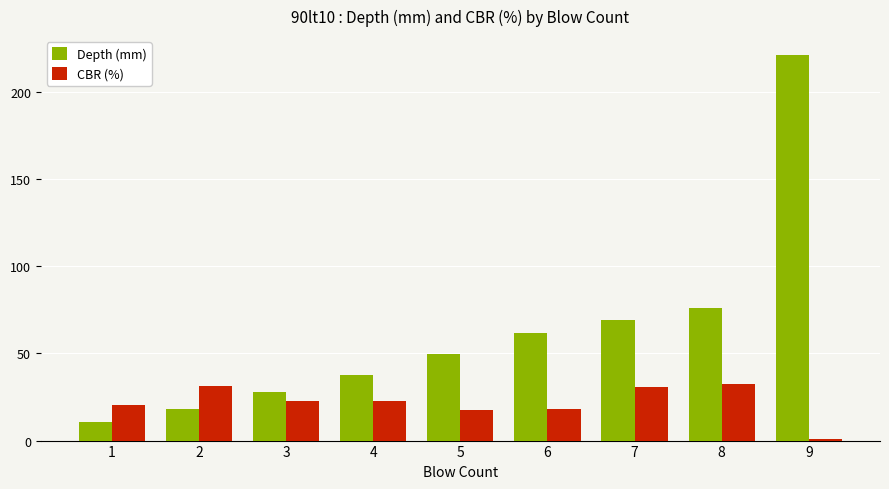

Where is Depth (mm) nearest to the value 115?

8